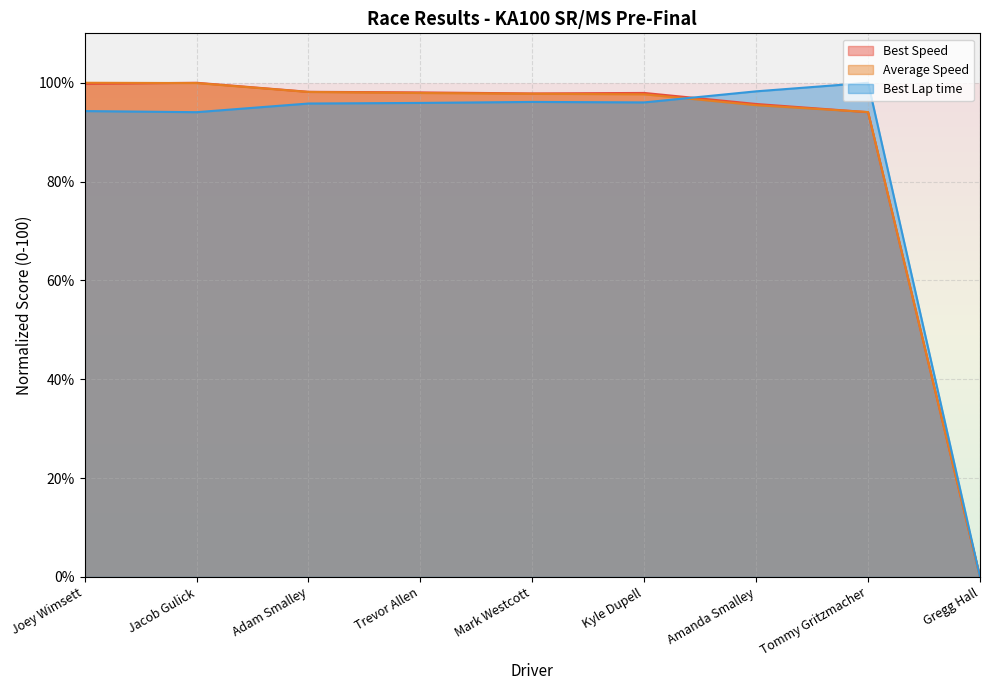

What is the label of the 8th point from the left?

Tommy Gritzmacher